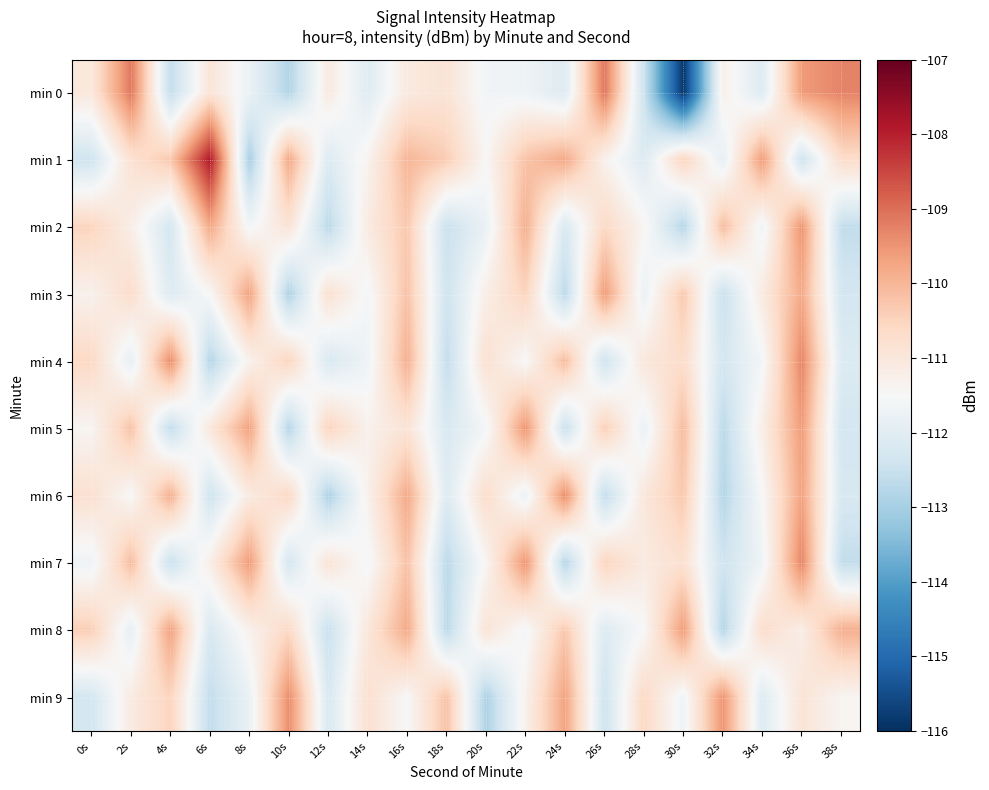

Which category has the lowest value across all series?

30s